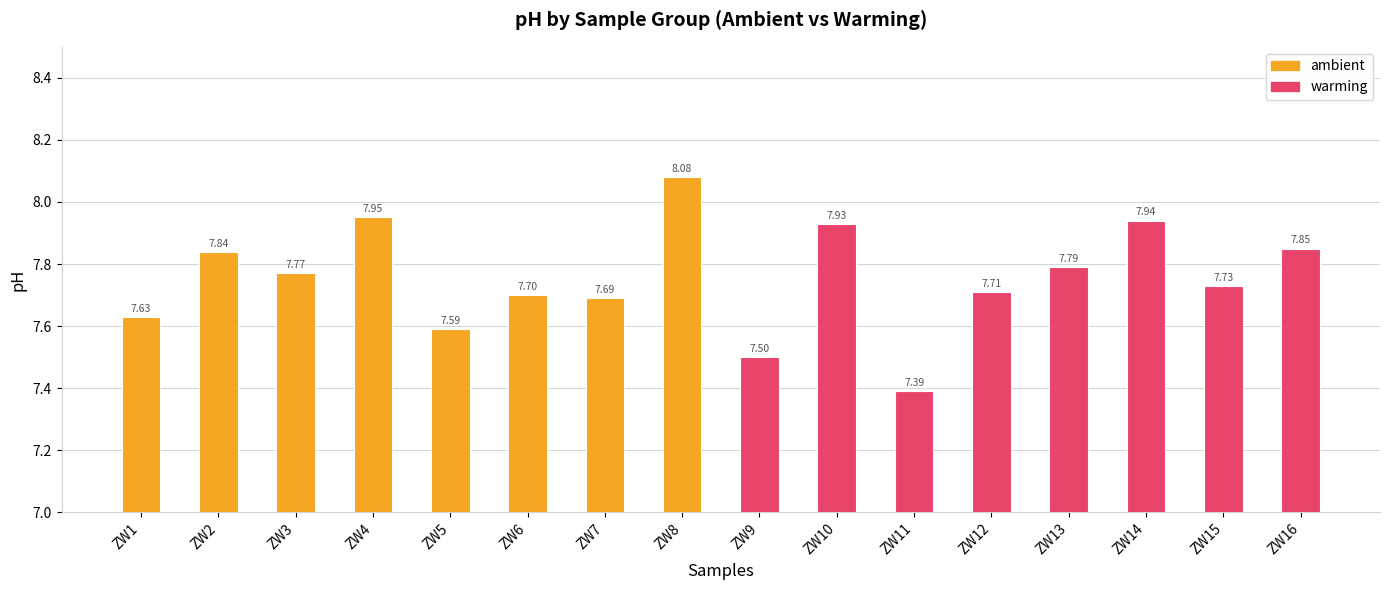

The value of ambient at ZW8 is 10.9. True or false?

False